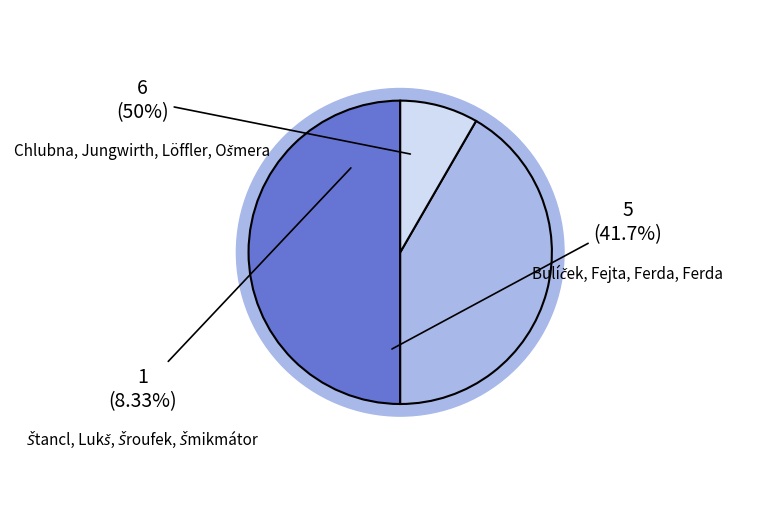

What portion of the pie excludes Bulíček, Fejta, Ferda, Ferda?

58.3%